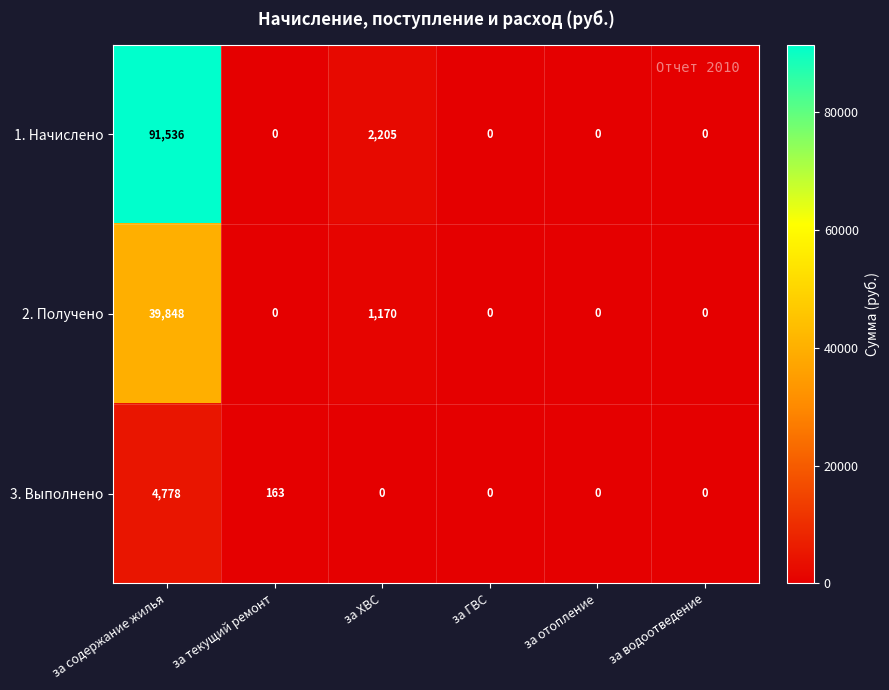

At which label is 1. Начислено closest to 45768?

за ХВС